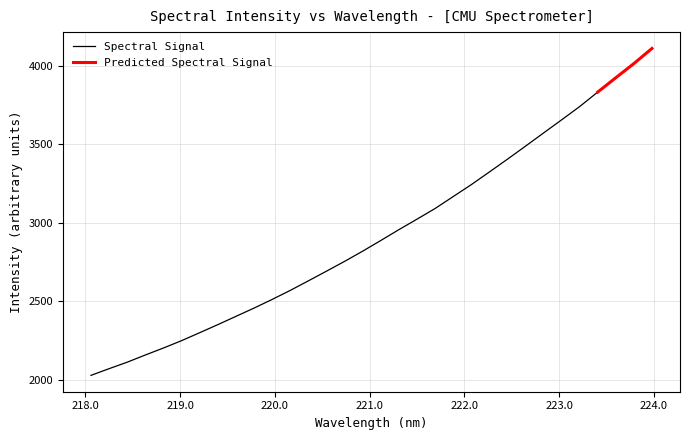

What is the change in value from 220.3533 to 222.8355?

+942.5